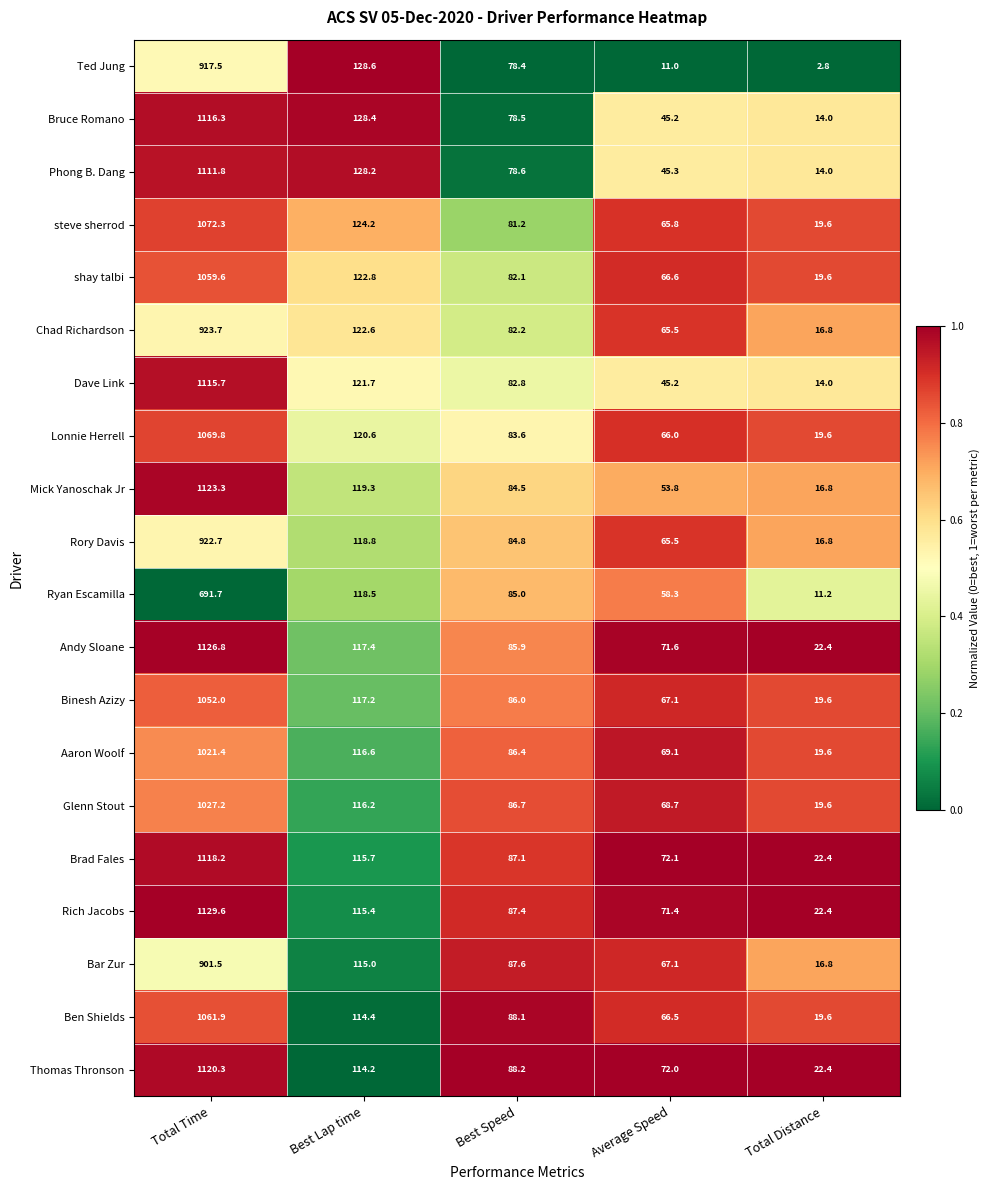

Which series has the largest range (max minus min)?

Rich Jacobs